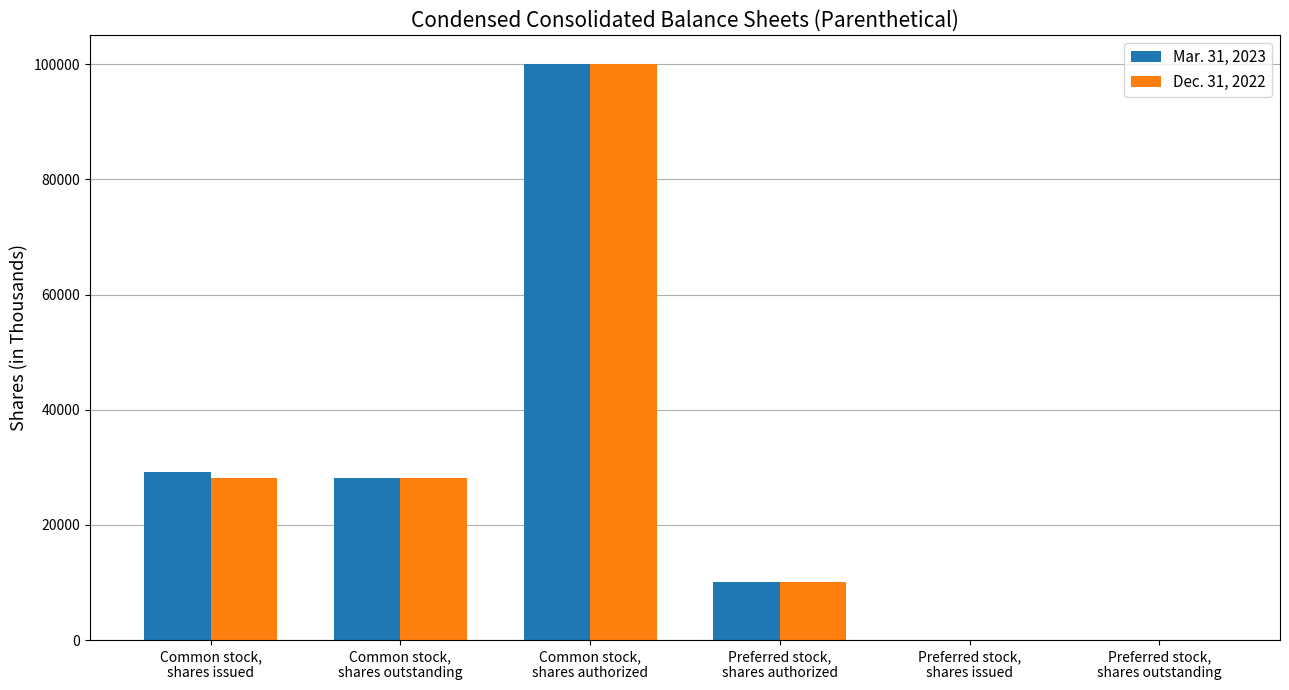

How many groups of bars are there?

6